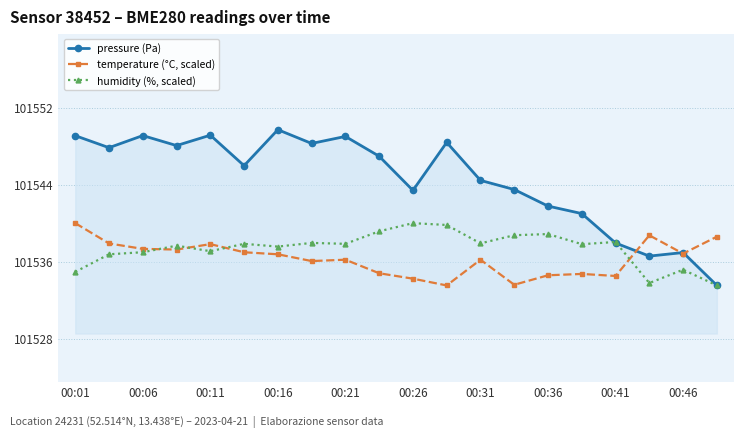

How many interior local valleys does the pressure (Pa) series have?

6